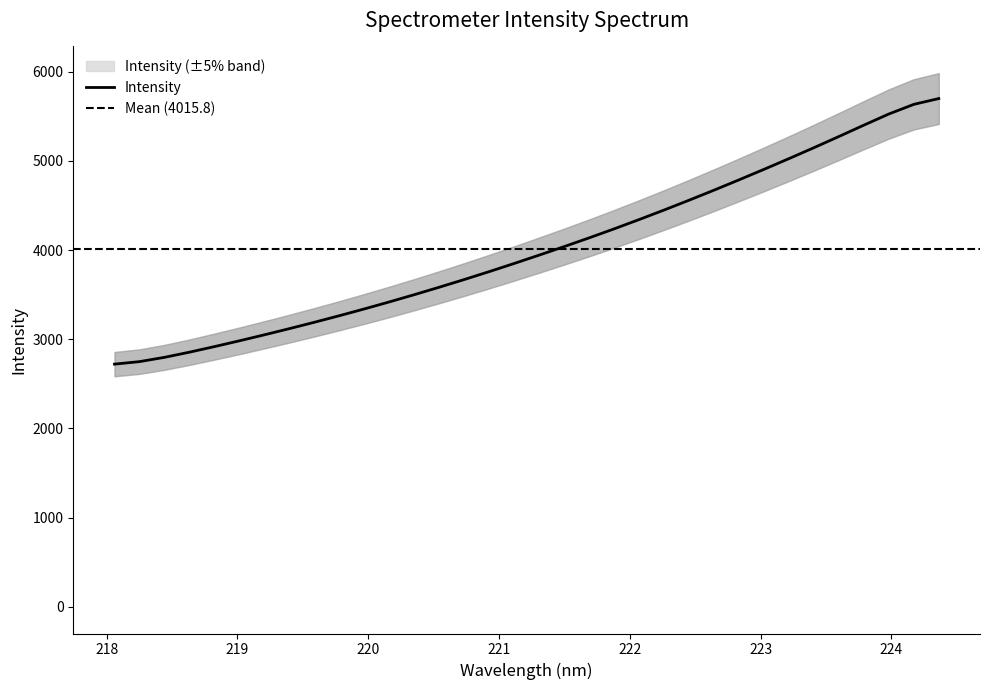

What is the difference between the values at 223.2172 and 218.2508?

2276.3